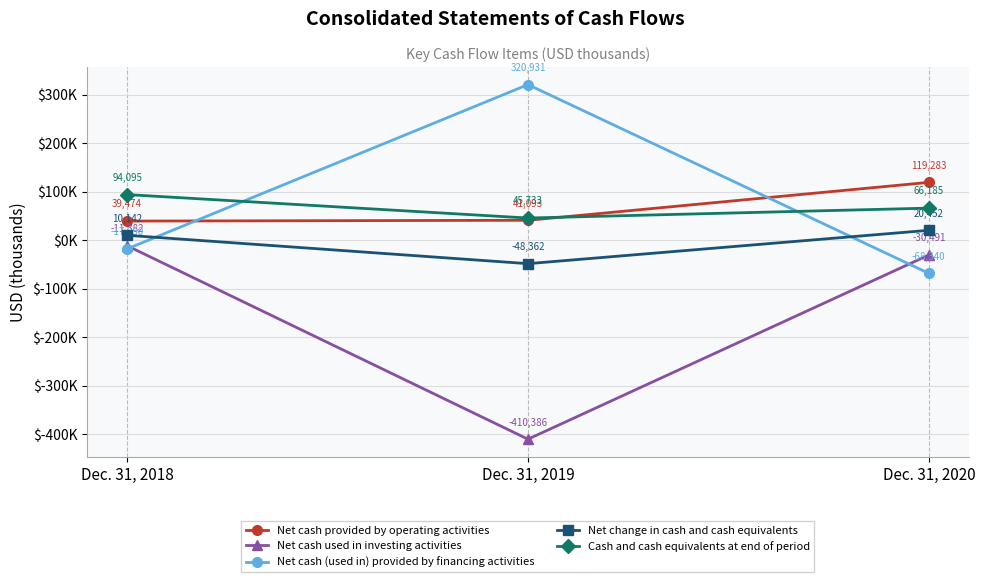

What is the minimum value shown in the chart?

-410386